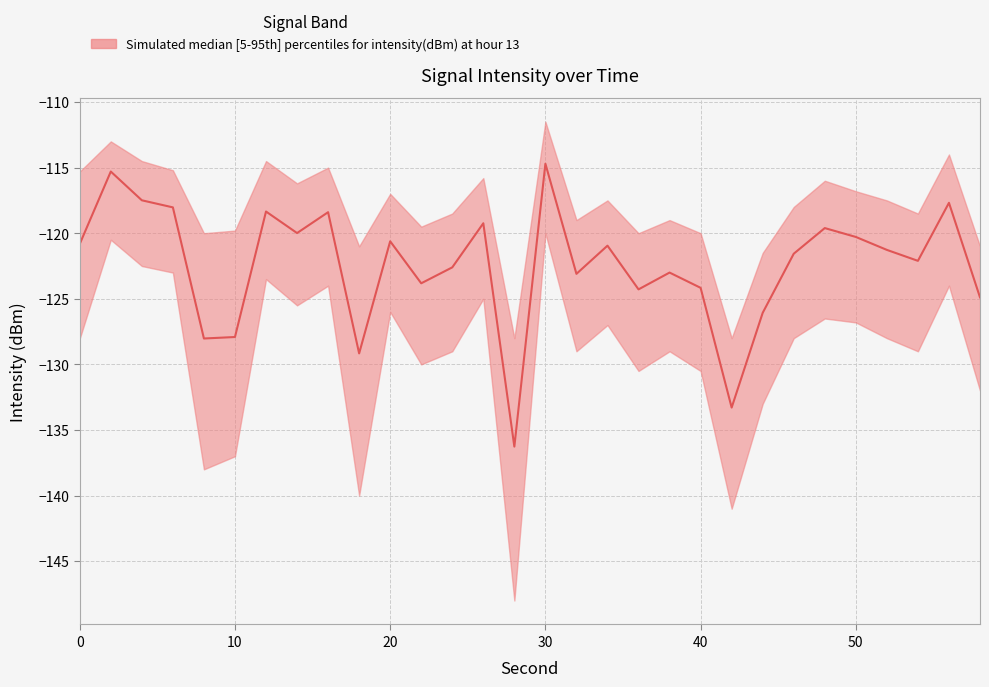

Where is upper nearest to the value -119?

32